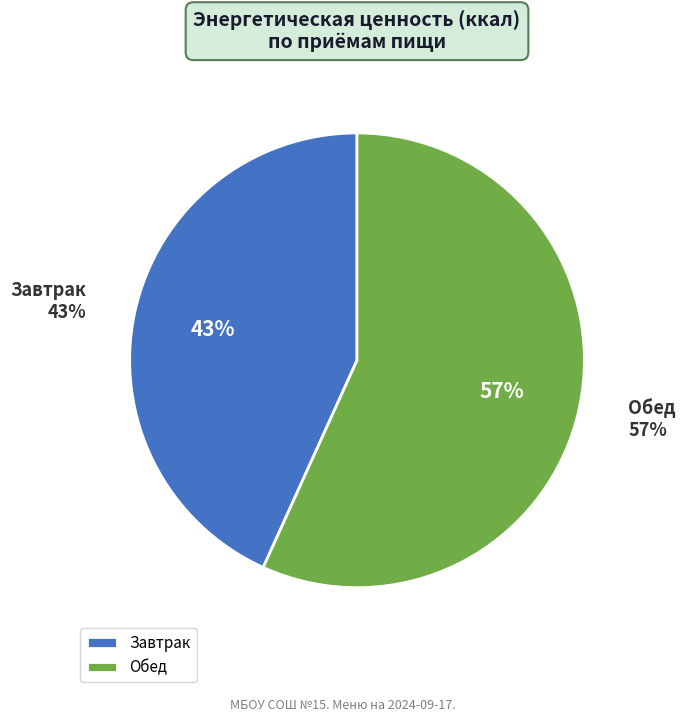

How many slices are in this pie chart?

2